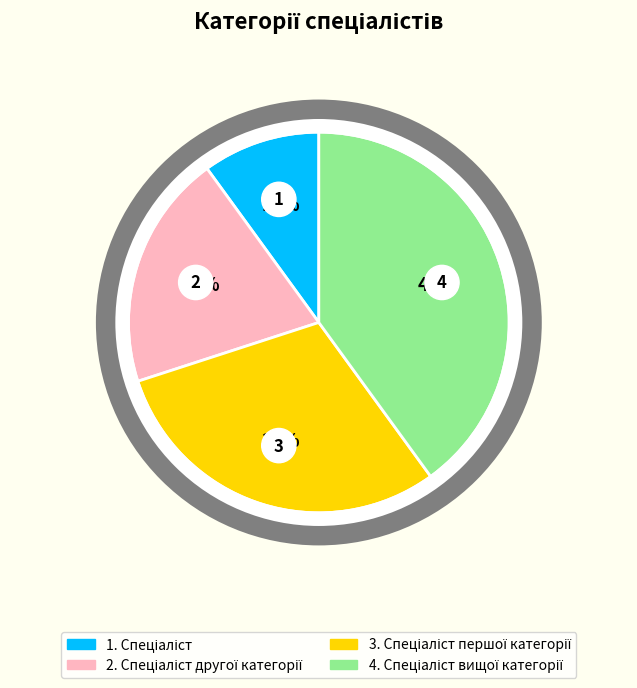

To the nearest percent, what percentage of the pie is Спеціаліст другої категорії?

20%